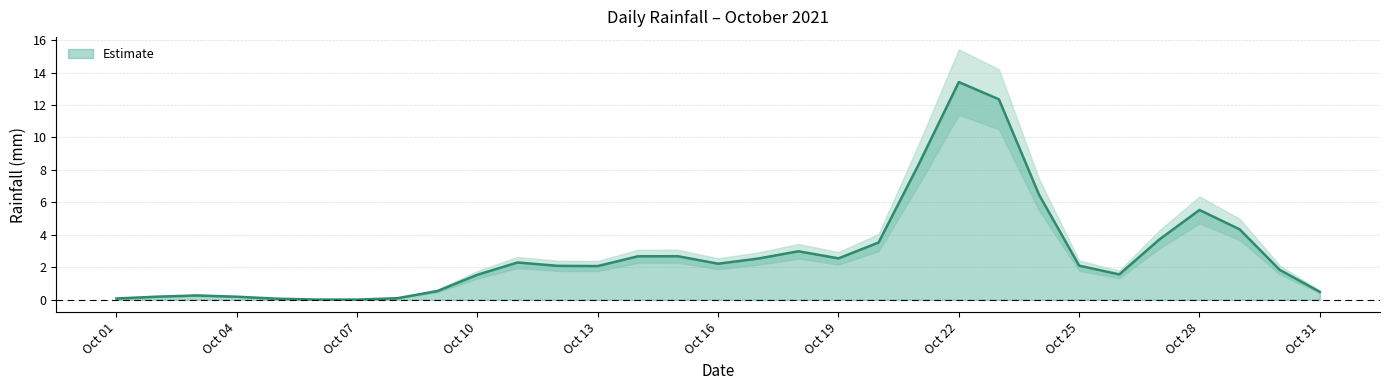

At which category does the chart reach its peak across all series?

2021-10-22